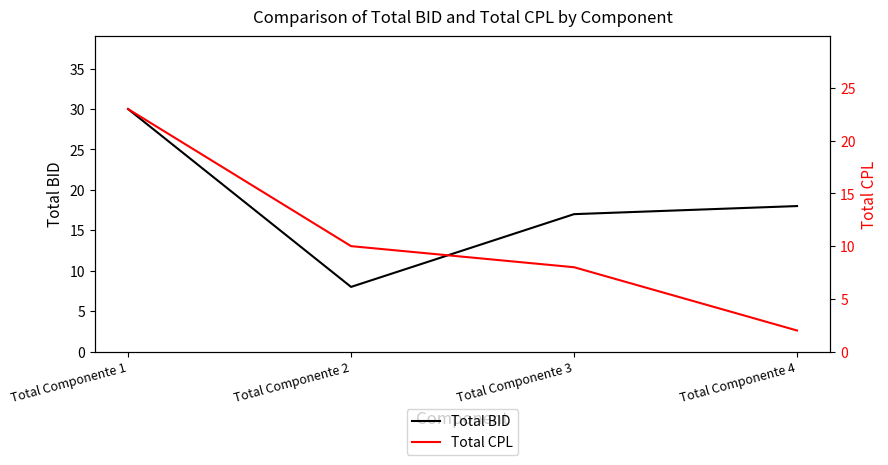

What is the total value across all series at Total Componente 2?

18